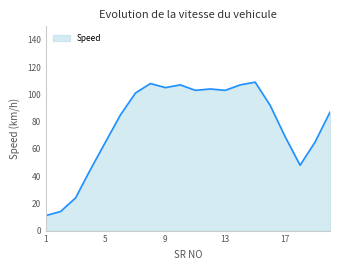

What is the greatest value displayed?

109